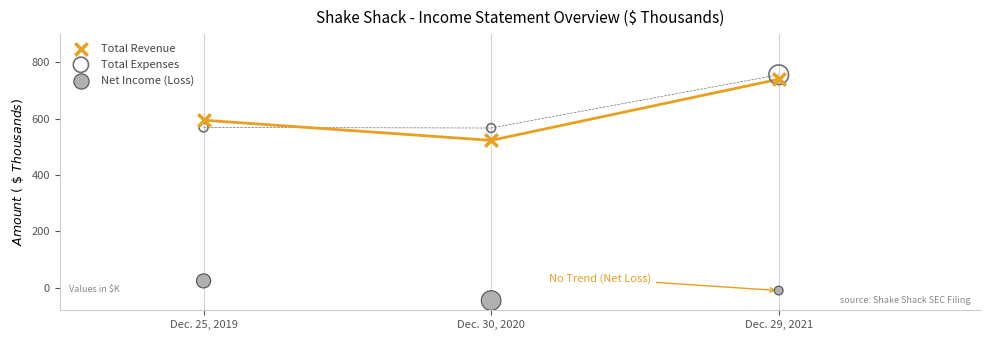

Which series contains the lowest Y value?

Net Income (Loss)